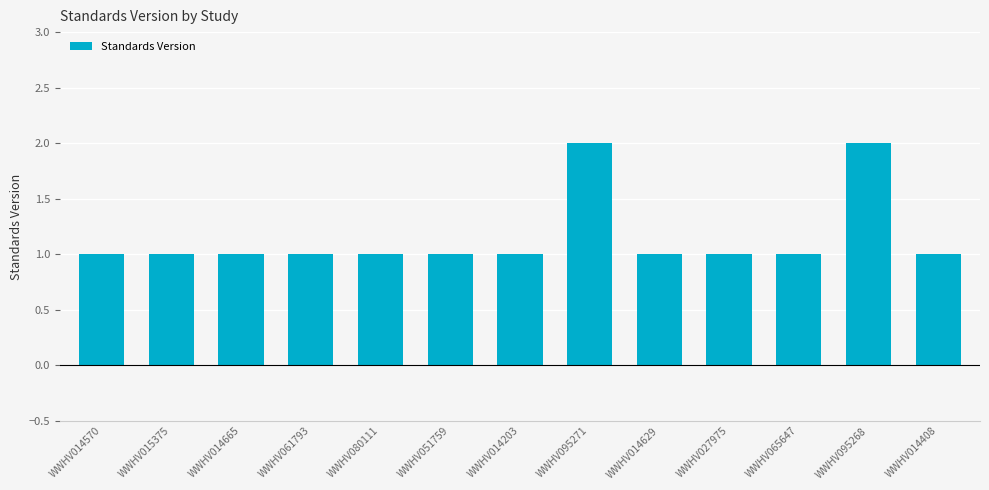

What is the minimum value shown in the chart?

1